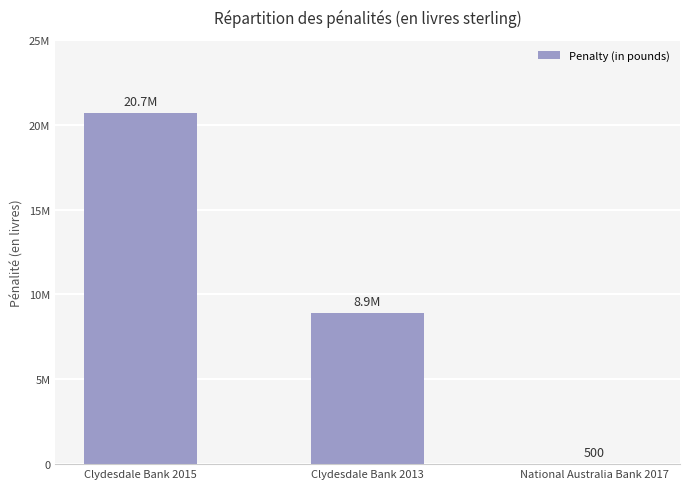

Reading left to right, list all the values displayed in this chart.

Clydesdale Bank 2015=20678300	Clydesdale Bank 2013=8904000	National Australia Bank 2017=500